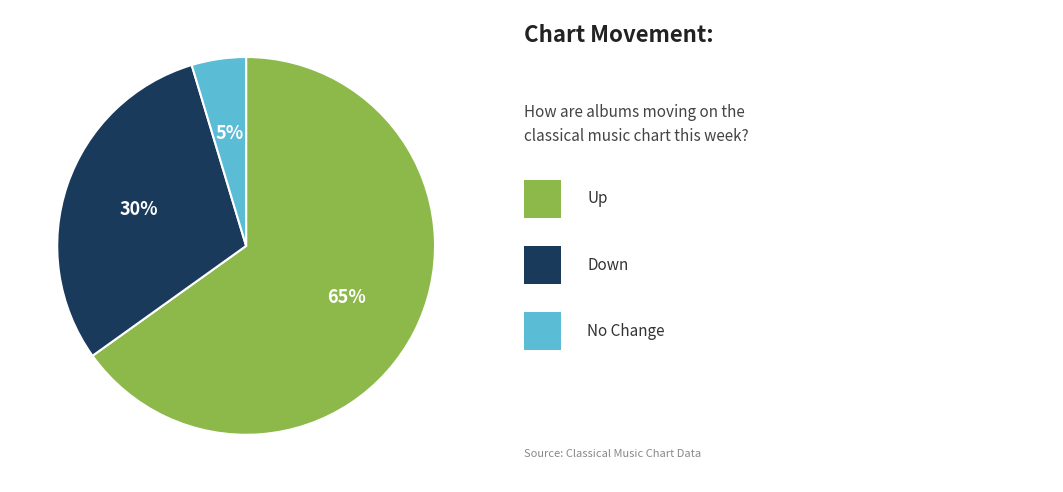

How many slices are in this pie chart?

3